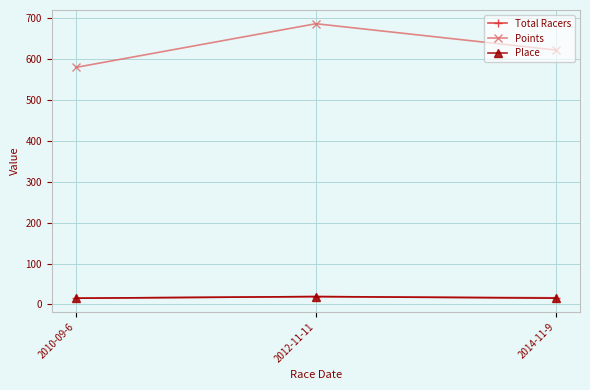

The value of Place at 2010-09-6 is 15.0. True or false?

True